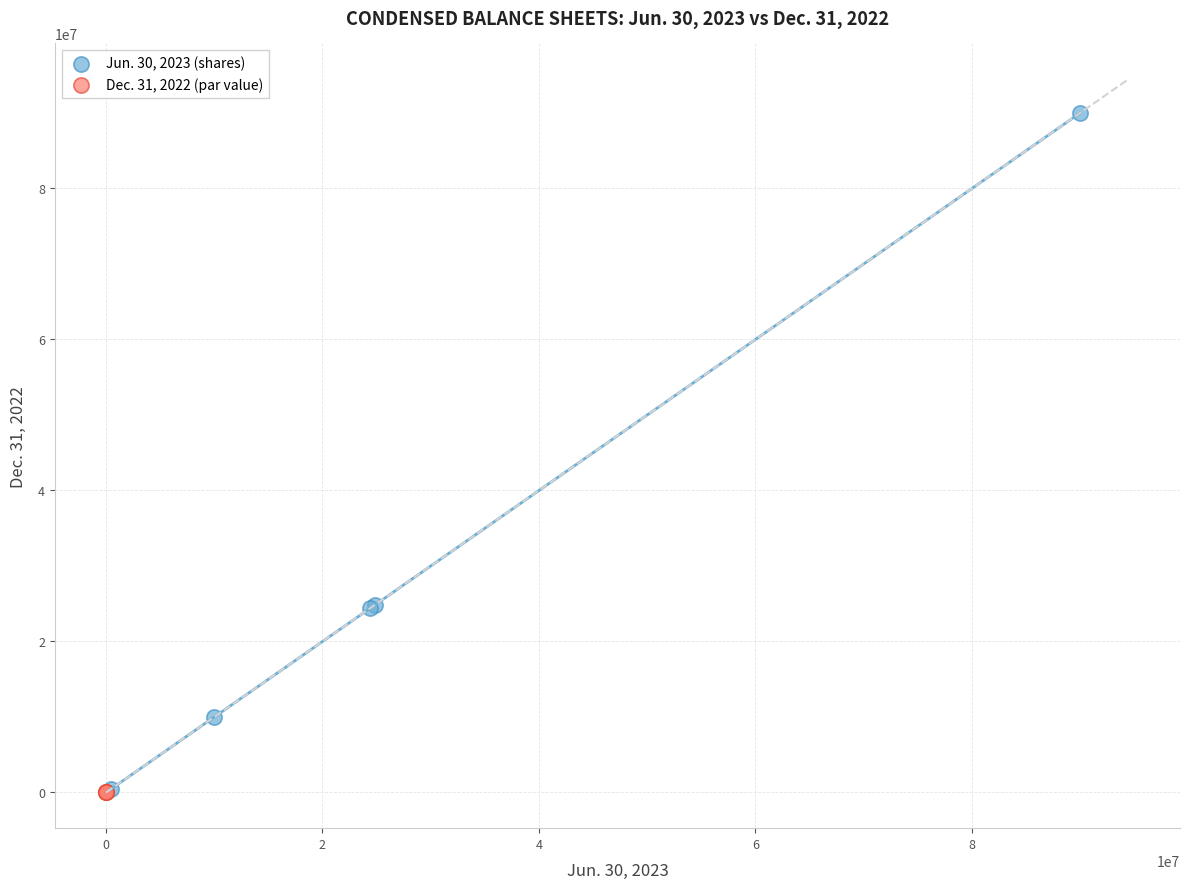

Which series reaches the maximum Y coordinate?

Jun. 30, 2023 (shares)